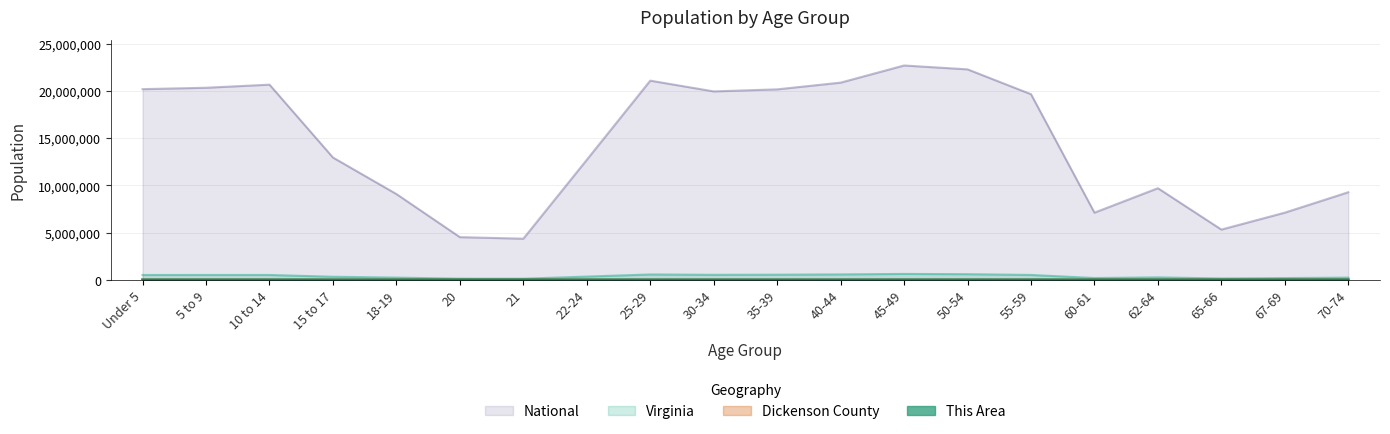

What is the difference between the maximum and second lowest values in the This Area series?

205.0